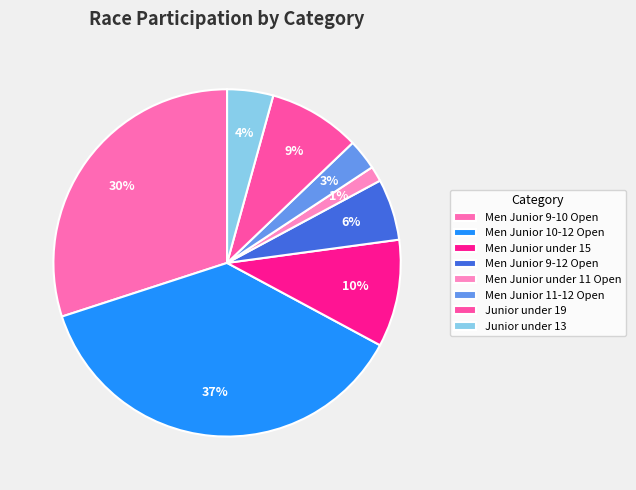

Rank the categories by value from highest to lowest.

Men Junior 10-12 Open, Men Junior 9-10 Open, Men Junior under 15, Junior under 19, Men Junior 9-12 Open, Junior under 13, Men Junior 11-12 Open, Men Junior under 11 Open